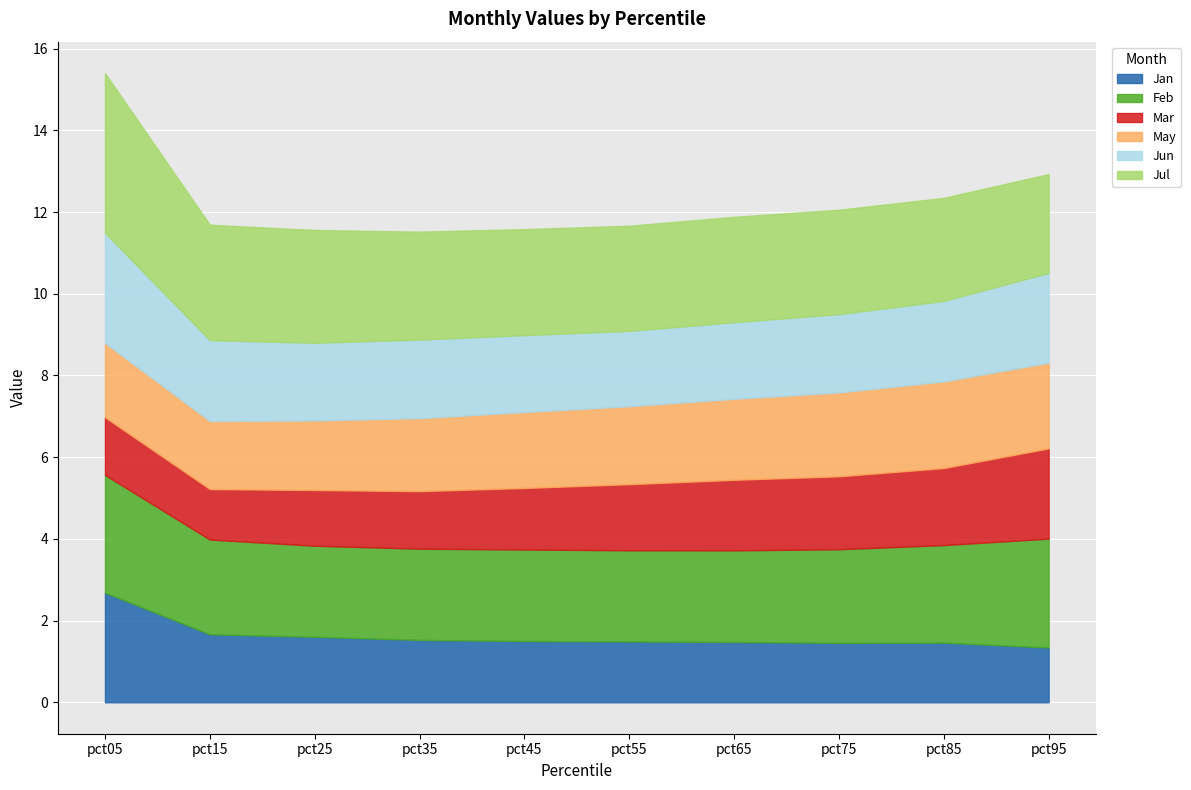

Which series has the largest total across all categories?

Jul